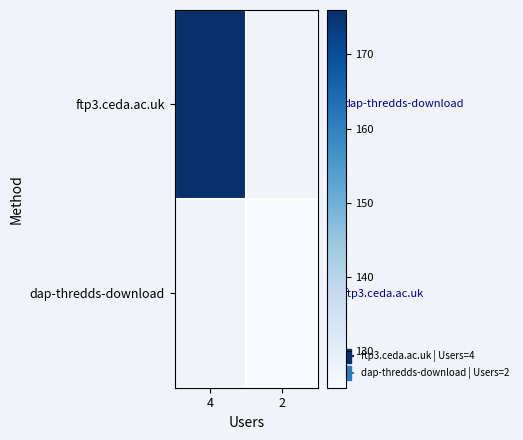

What is the maximum value shown in the chart?

176.0